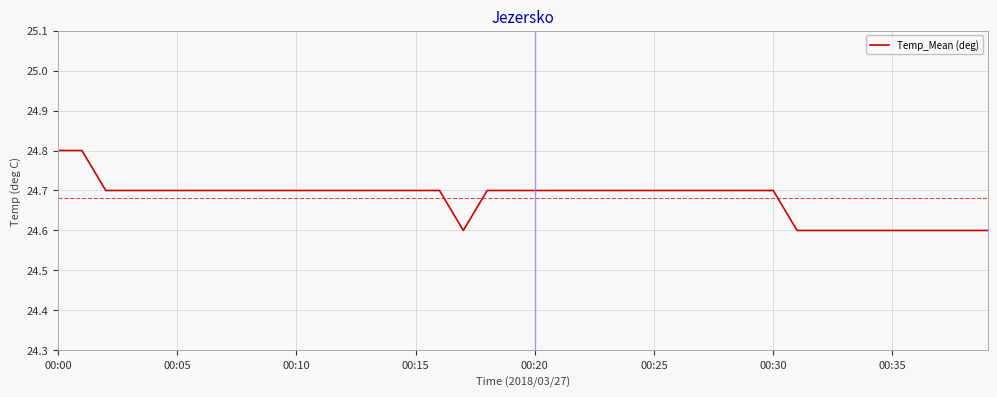

What is the sum of all values?

987.2